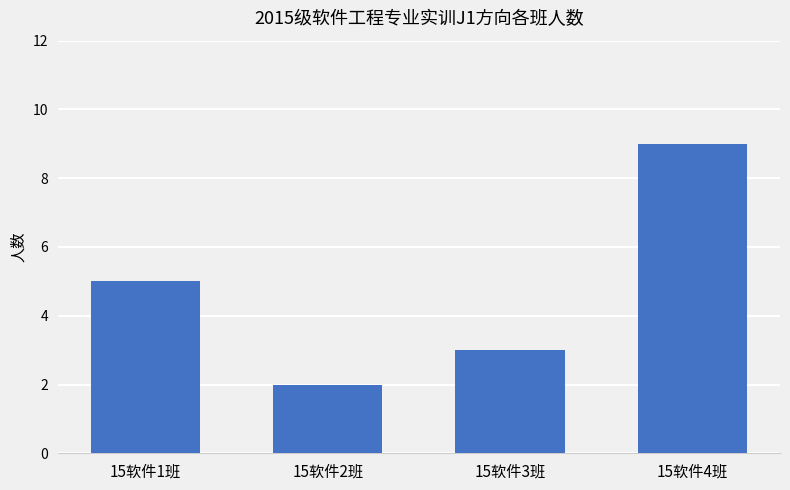

What is the label of the 4th bar from the left?

15软件4班